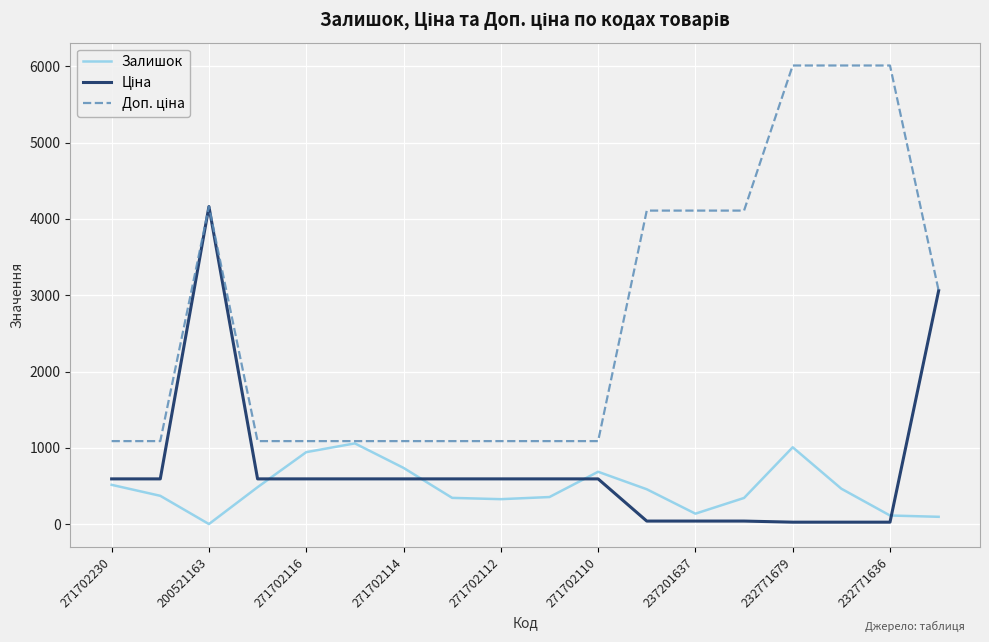

At how many categories does at least one series exceed 1401?

8